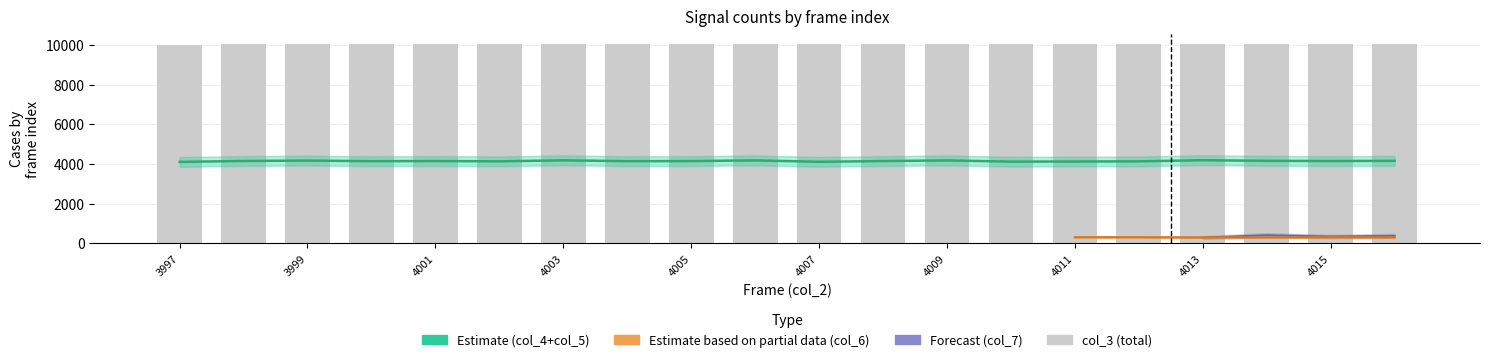

Approximately how many times larger is the value at 13 compared to 17?

1.0